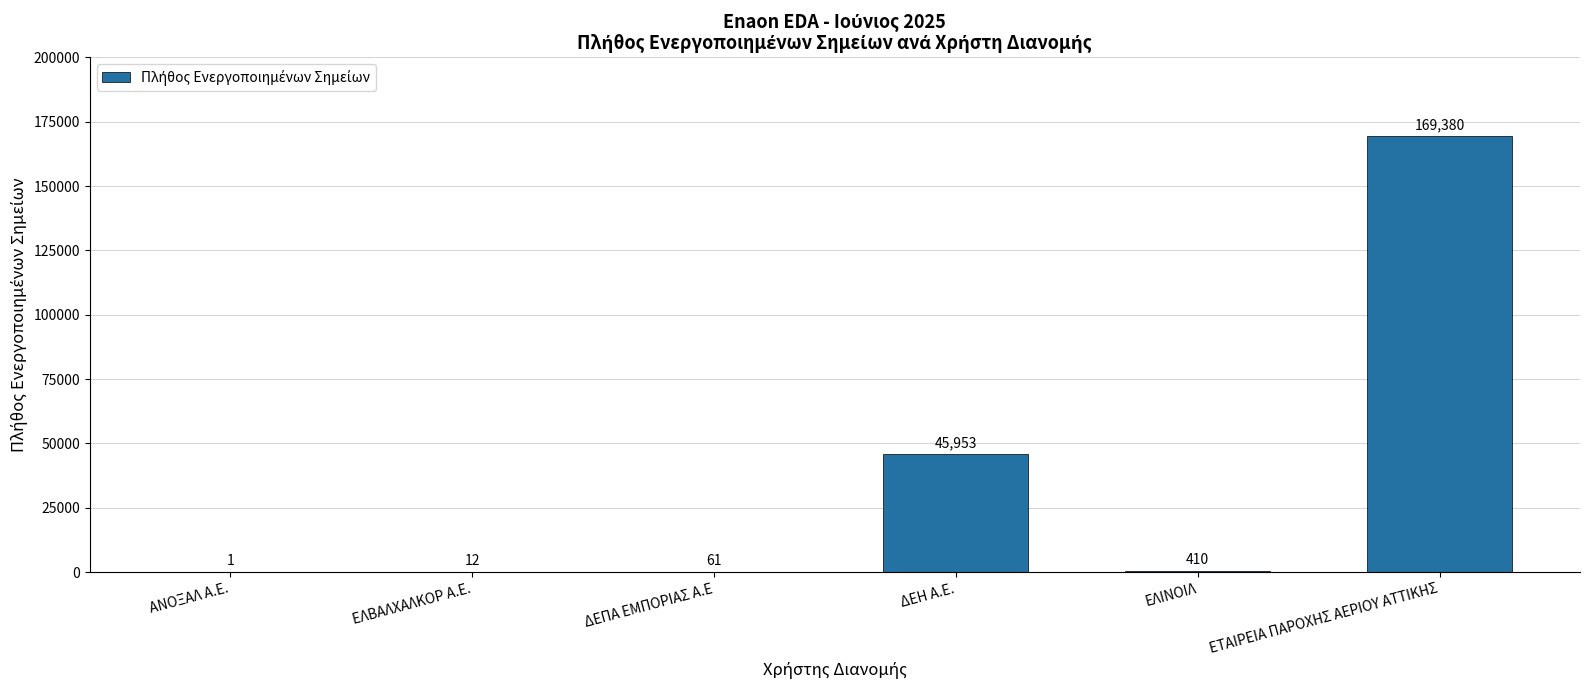

What is the average value?

35970